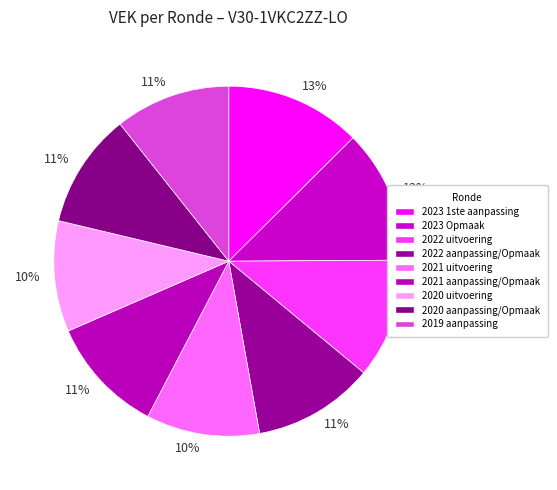

Count the number of slices in the pie.

9